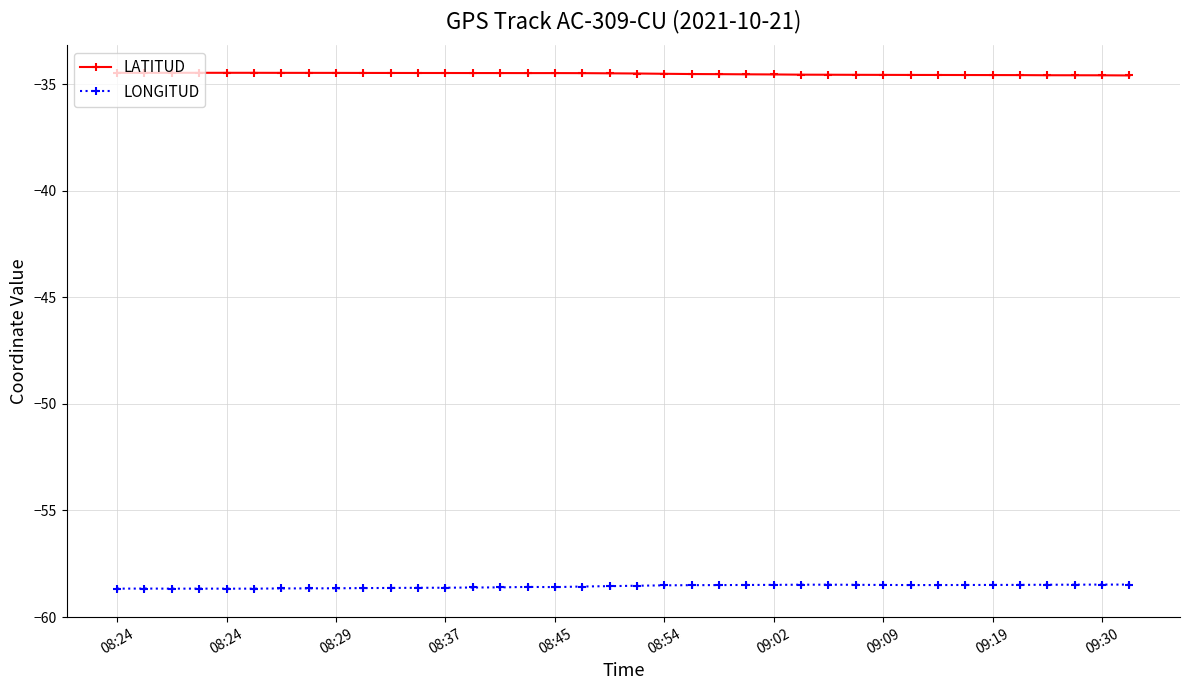

How many categories are shown in the chart?

38